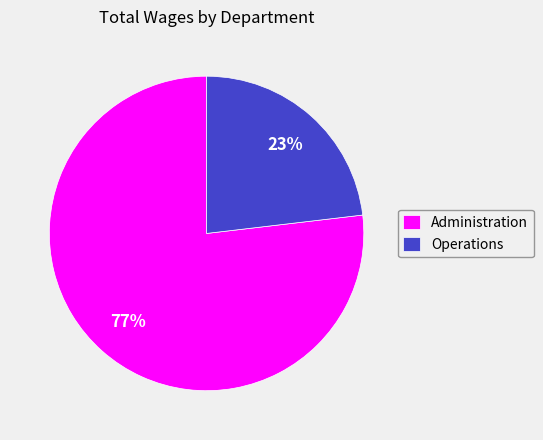

Does any single category account for the majority?

Yes